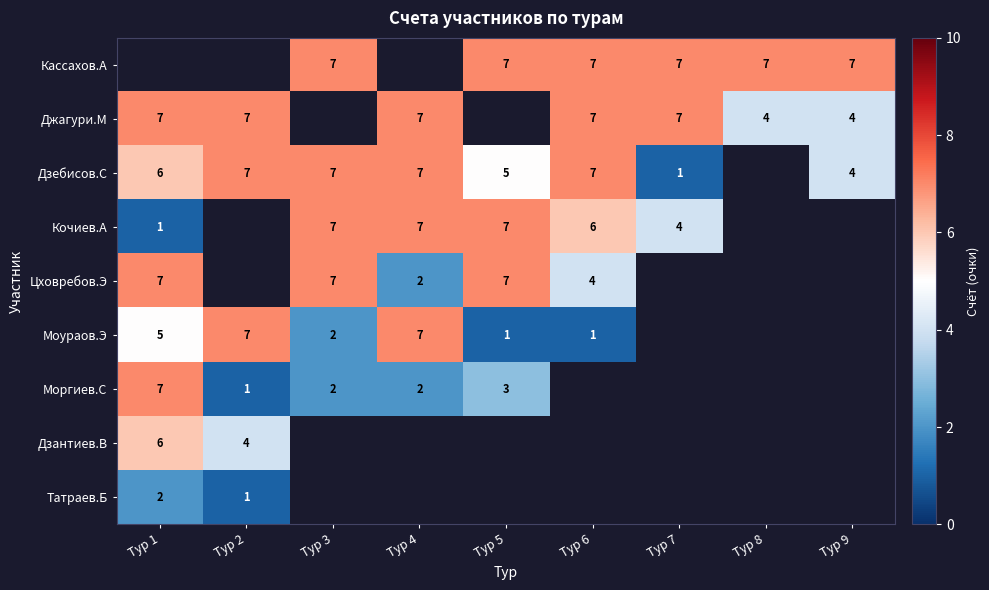

The value of Кочиев.А at Тур 3 is 11.4. True or false?

False